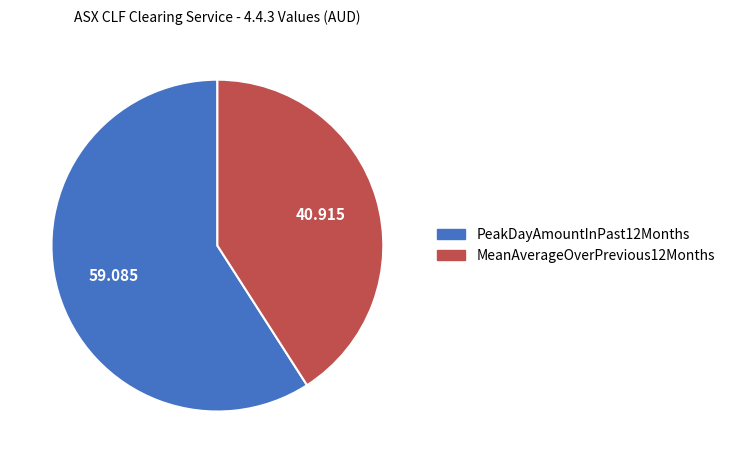

Which category has the smallest portion of the pie?

MeanAverageOverPrevious12Months